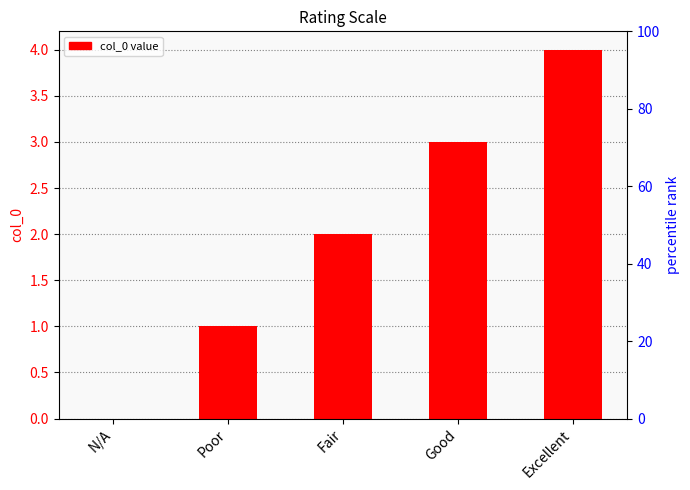

How many positive values are there?

4